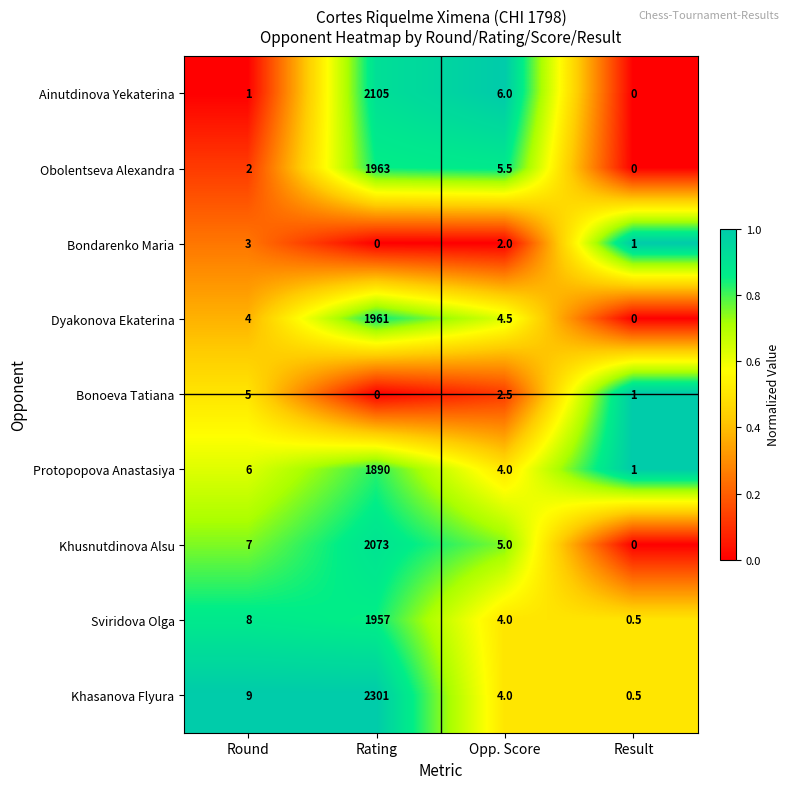

Where does the Ainutdinova Yekaterina series first go above 6?

Rating